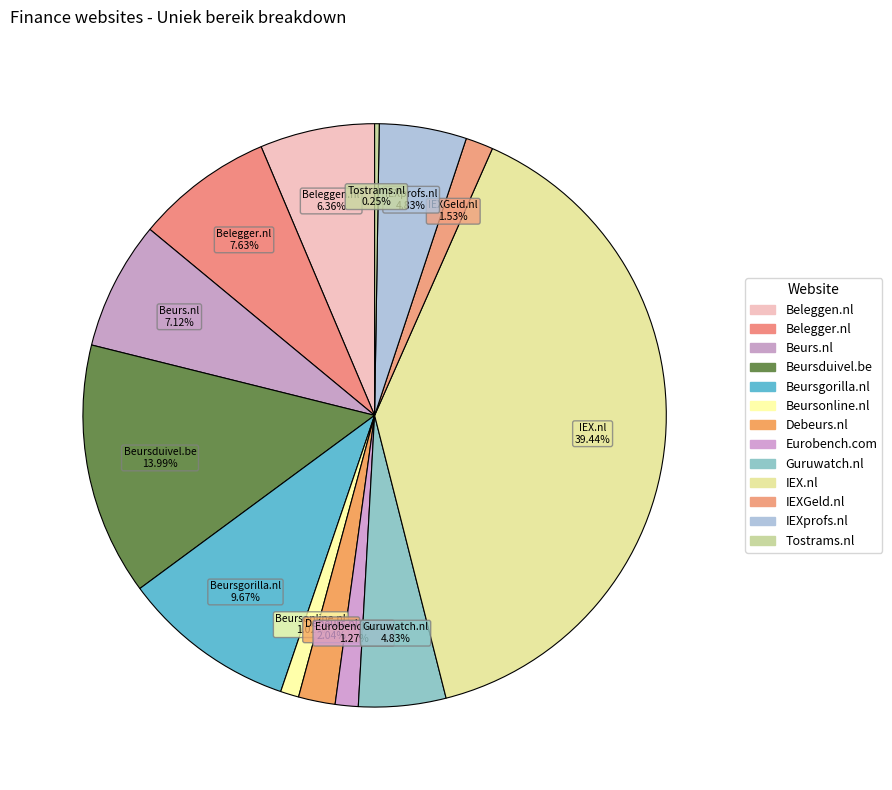

Between Beurs.nl and Eurobench.com, which is larger?

Beurs.nl